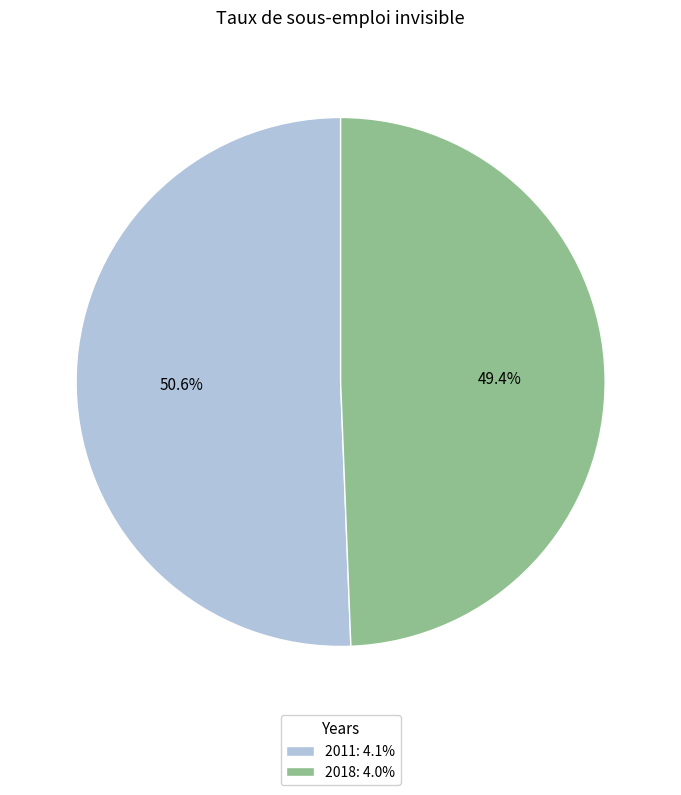

Rank the categories by value from lowest to highest.

2018, 2011